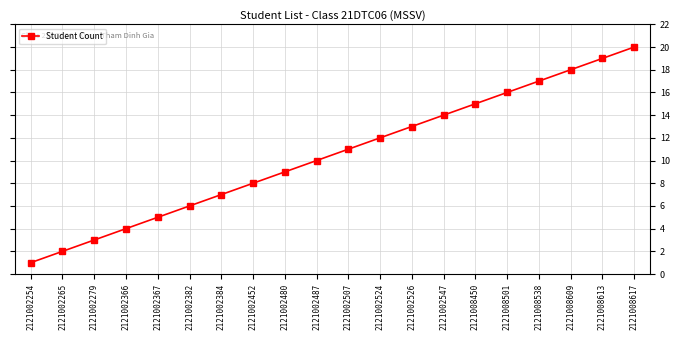

What is the value of the 4th point from the left?

4